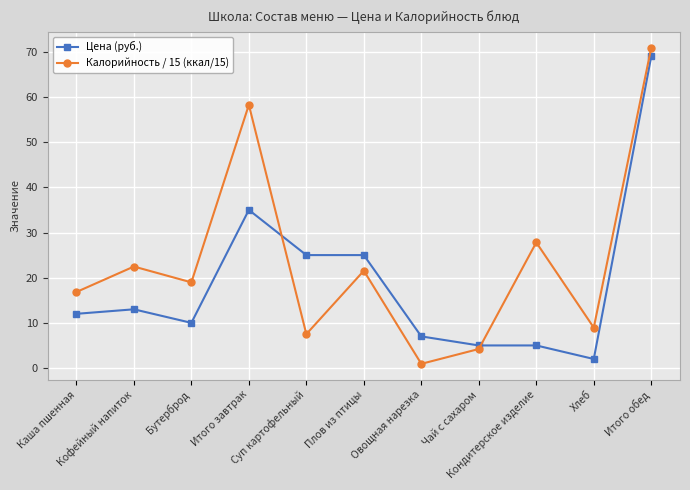

How many lines are shown in the chart?

2